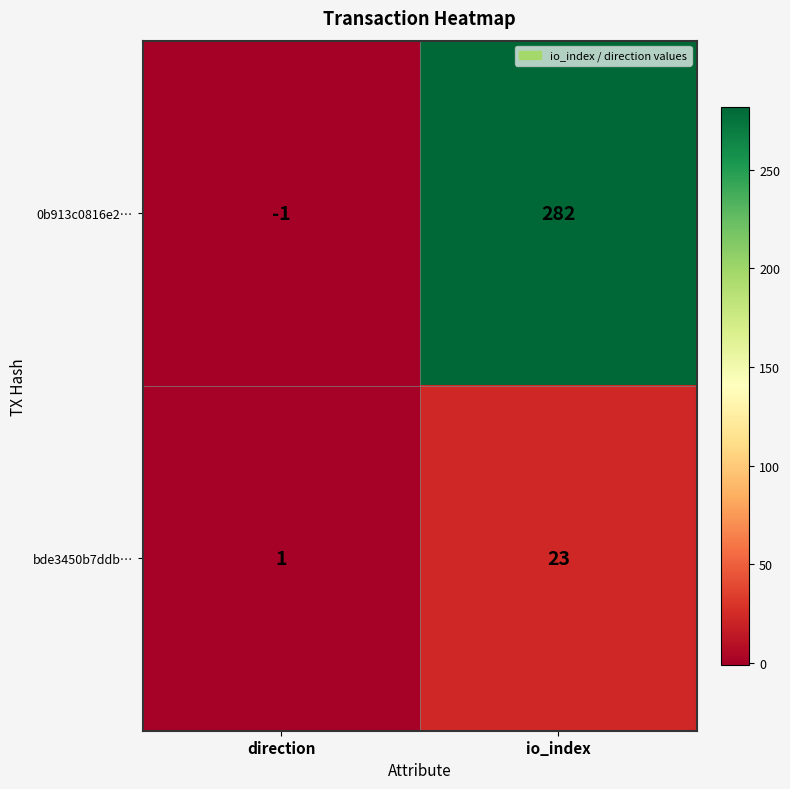

Which series has the widest spread of values?

0b913c0816e2…